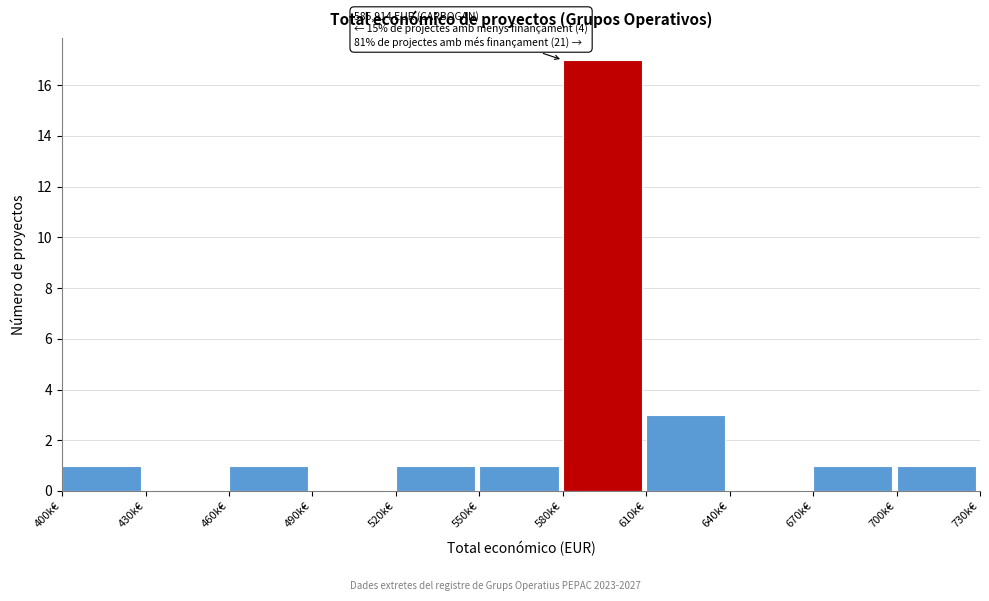

Reading right to left, what are all the values shown in this chart?

700k€=1	670k€=1	640k€=0	610k€=3	580k€=17	550k€=1	520k€=1	490k€=0	460k€=1	430k€=0	400k€=1